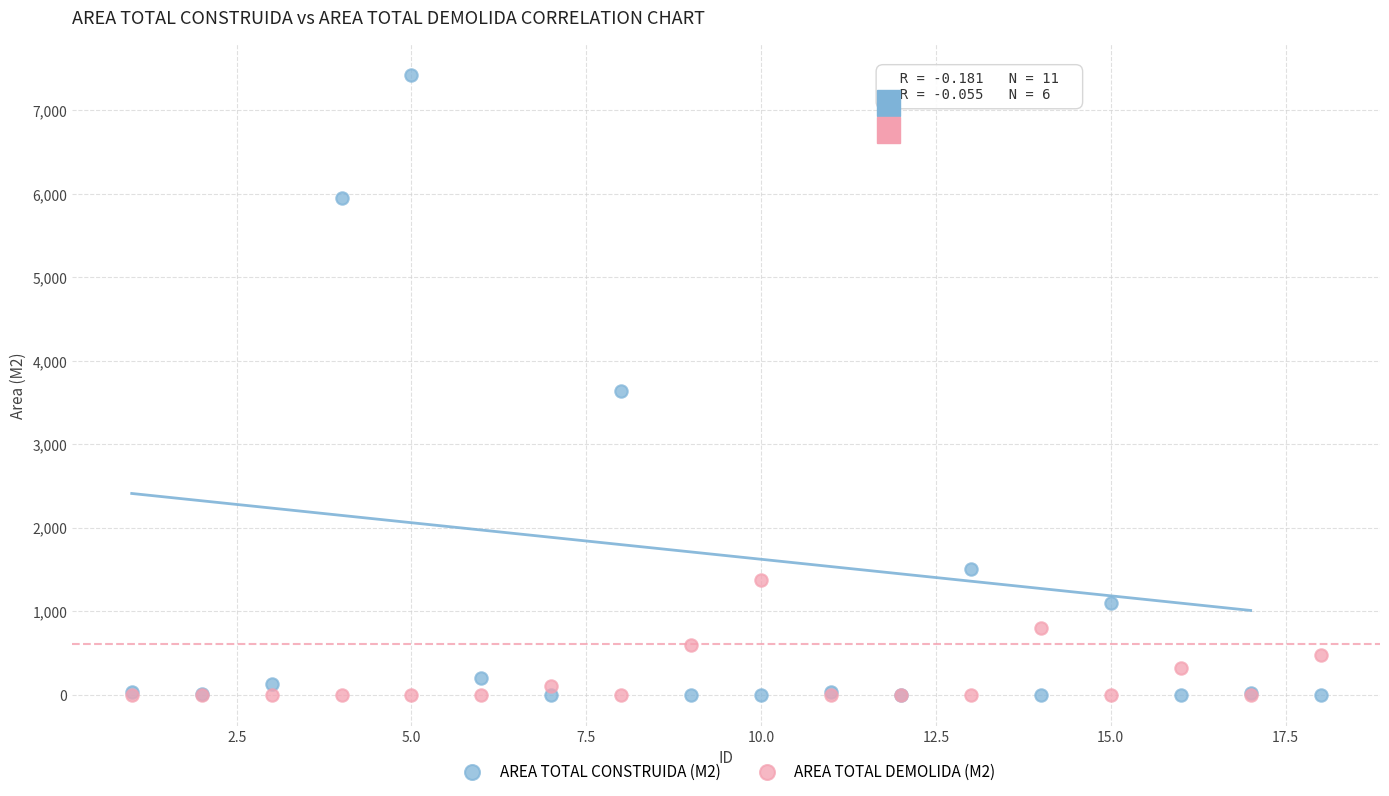

Which series contains the highest Y value?

AREA TOTAL CONSTRUIDA (M2)